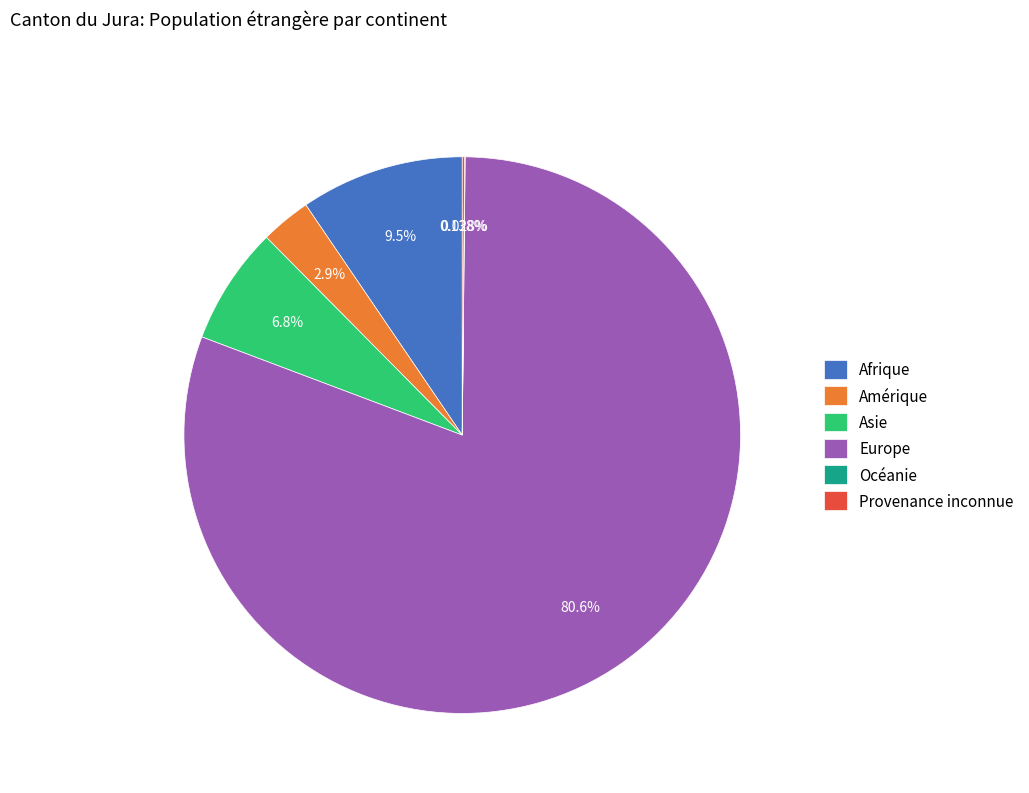

What is the majority slice?

Europe